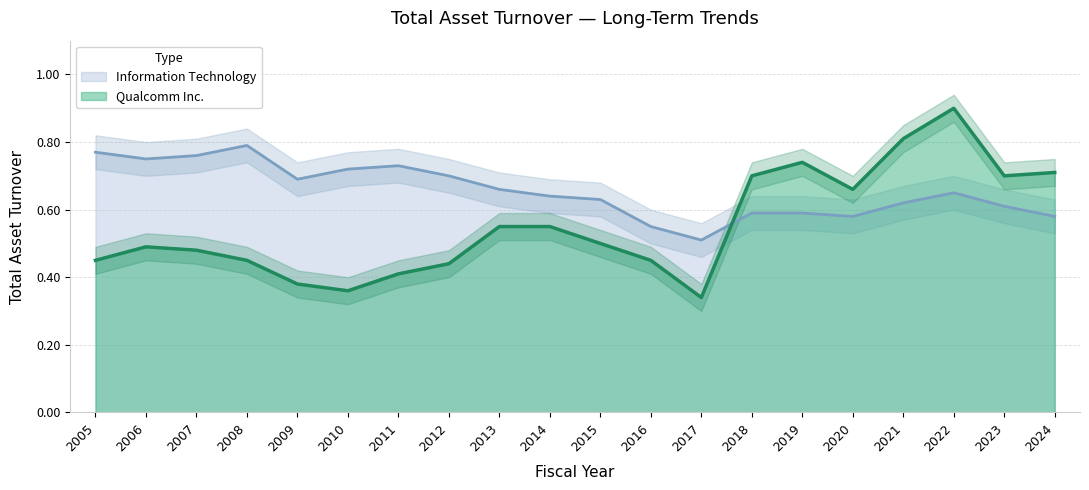

How many lines are shown in the chart?

2